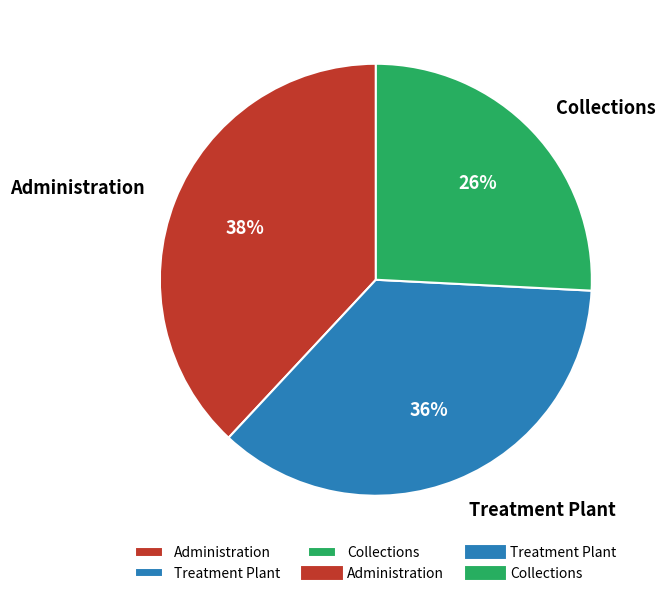

How many slices are in this pie chart?

3